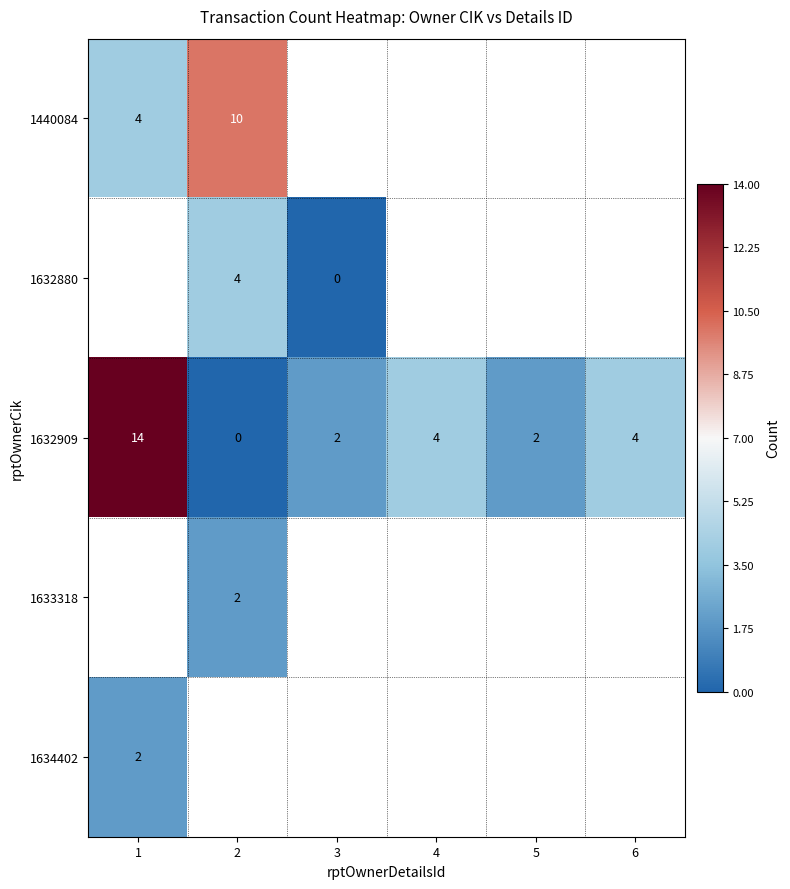

What is the sum of all 1632909 values?

26